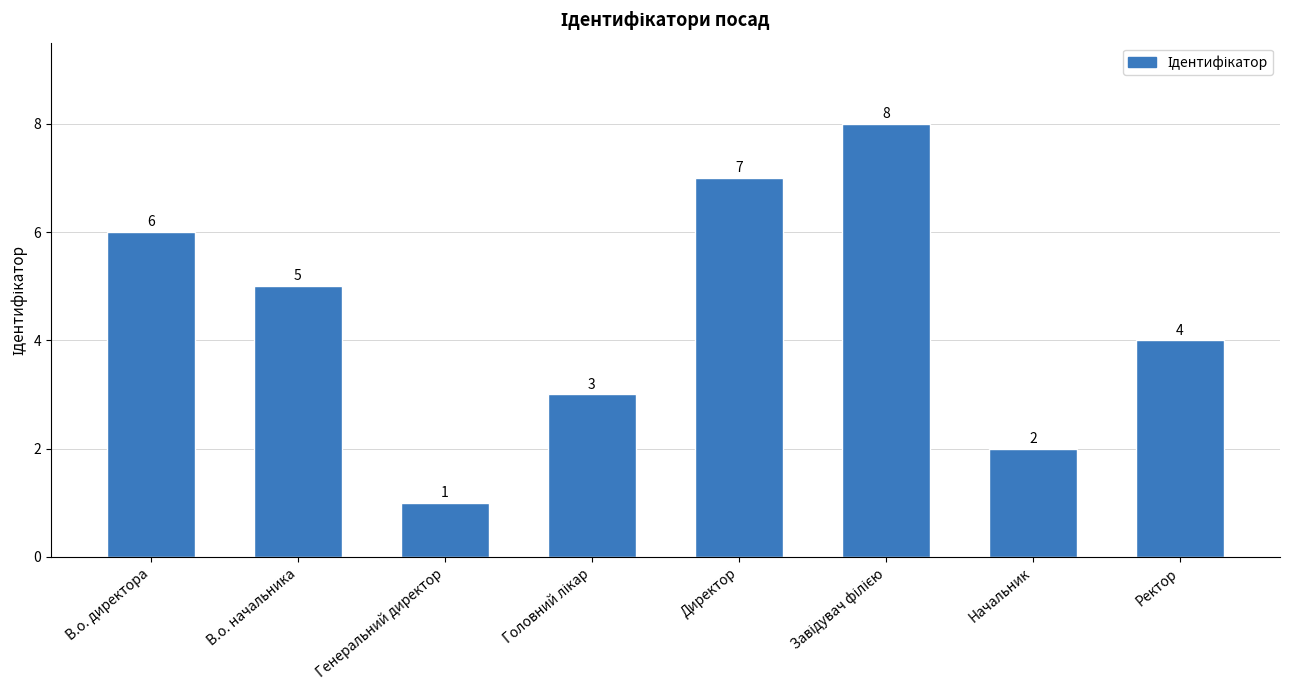

Does the chart contain any negative values?

No